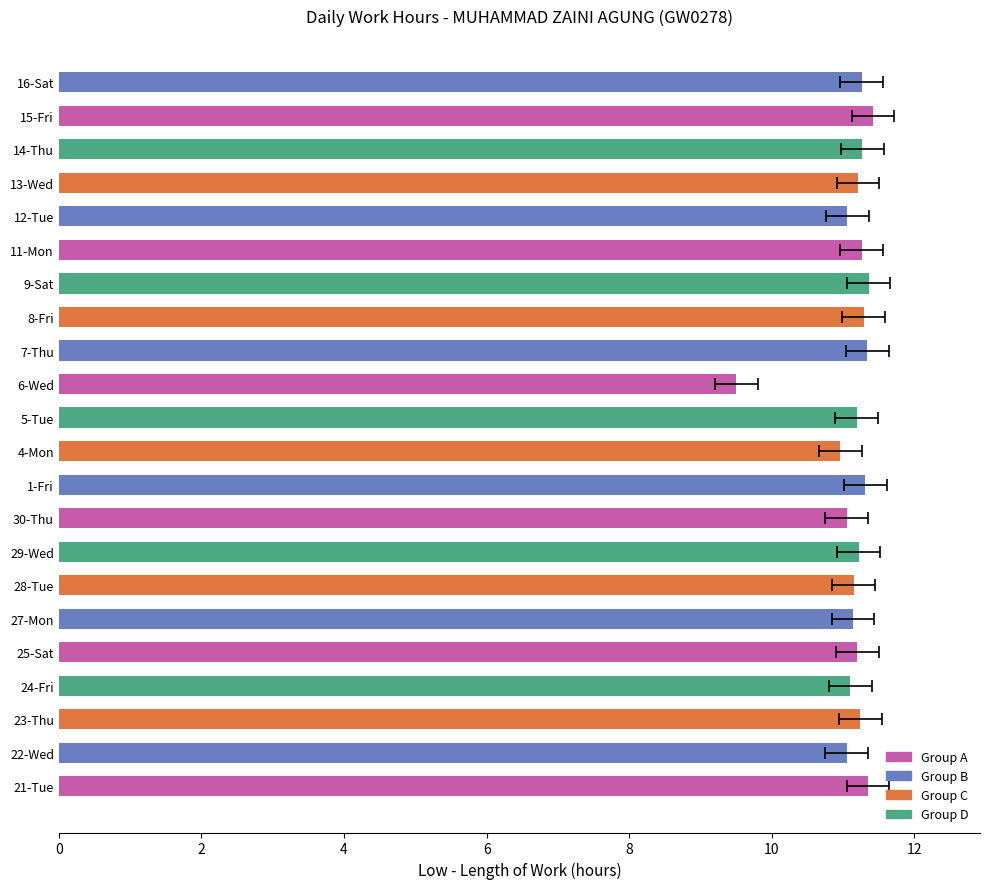

How many bars are there in total?

22